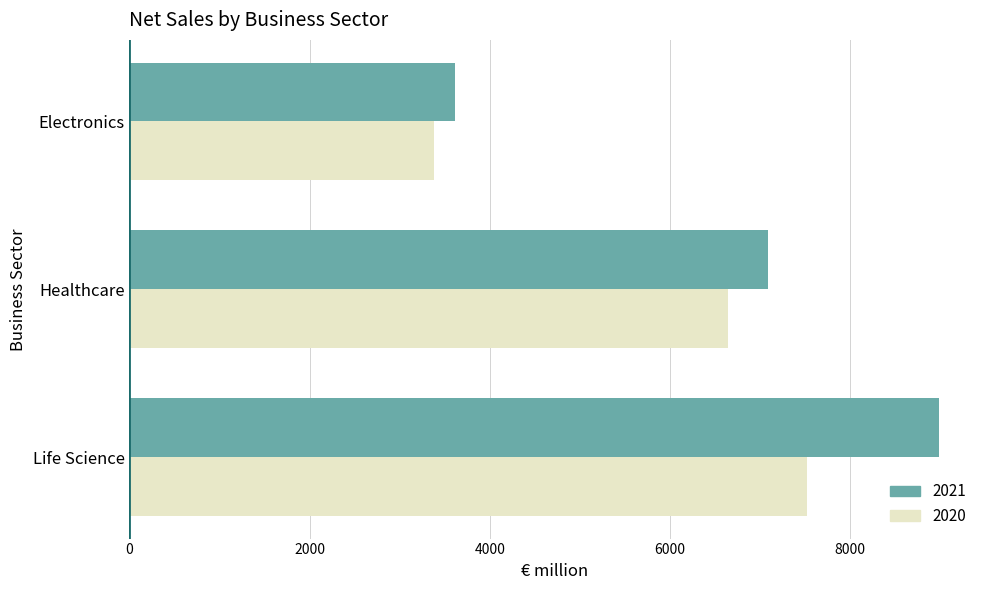

What is the difference between the highest and lowest values at Electronics?

228